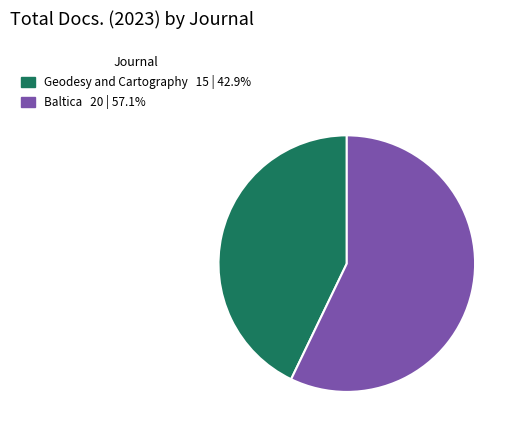

Approximately how many times larger is the value at Baltica 20 | 57.1% compared to Geodesy and Cartography 15 | 42.9%?

1.3